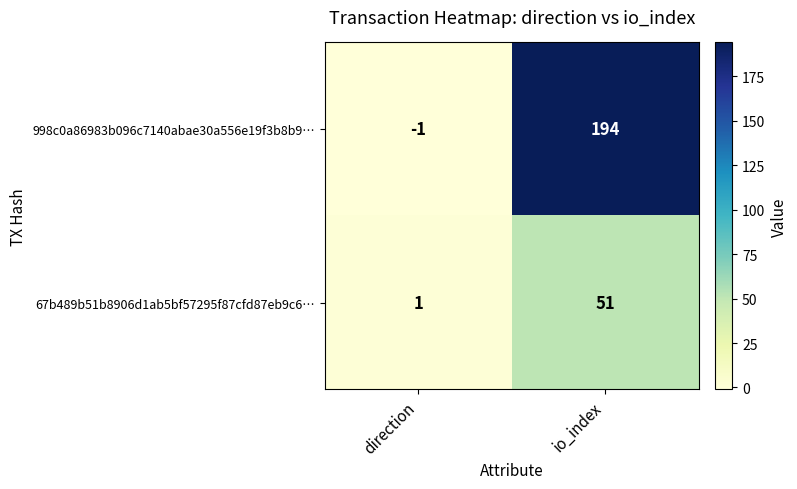

At which category is the sum across all series the highest?

io_index